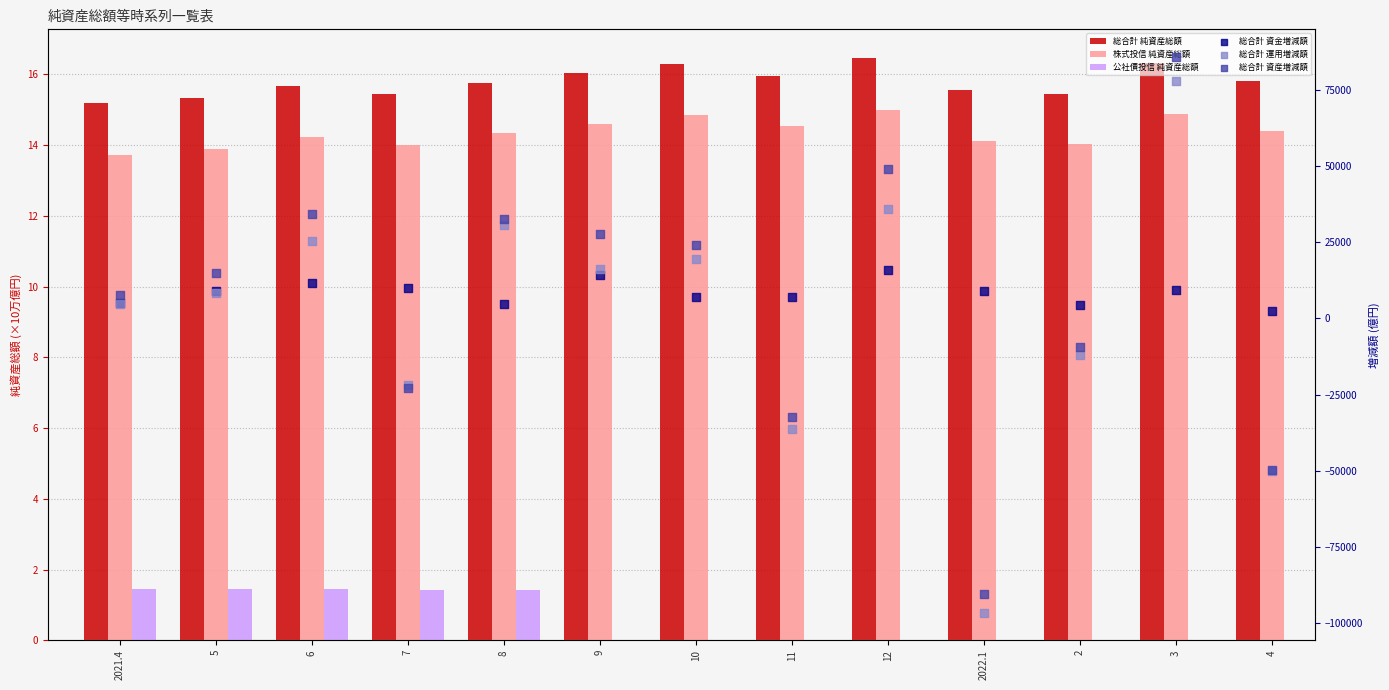

Which series contains the lowest Y value?

総合計 運用増減額